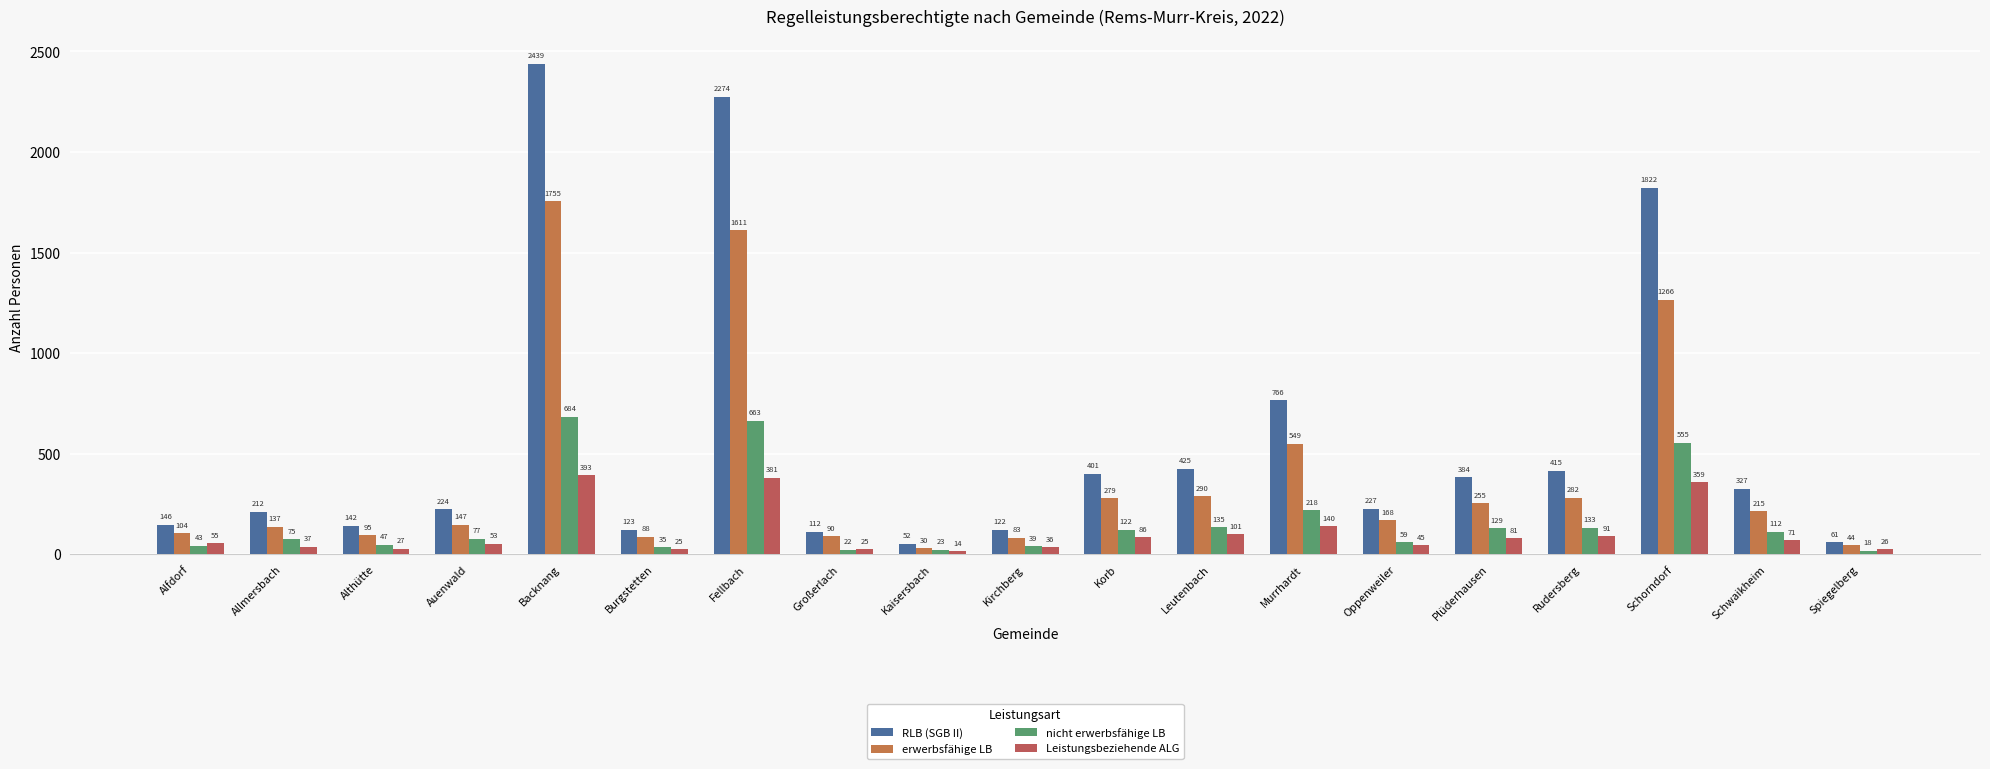

How many distinct data groups are displayed?

4